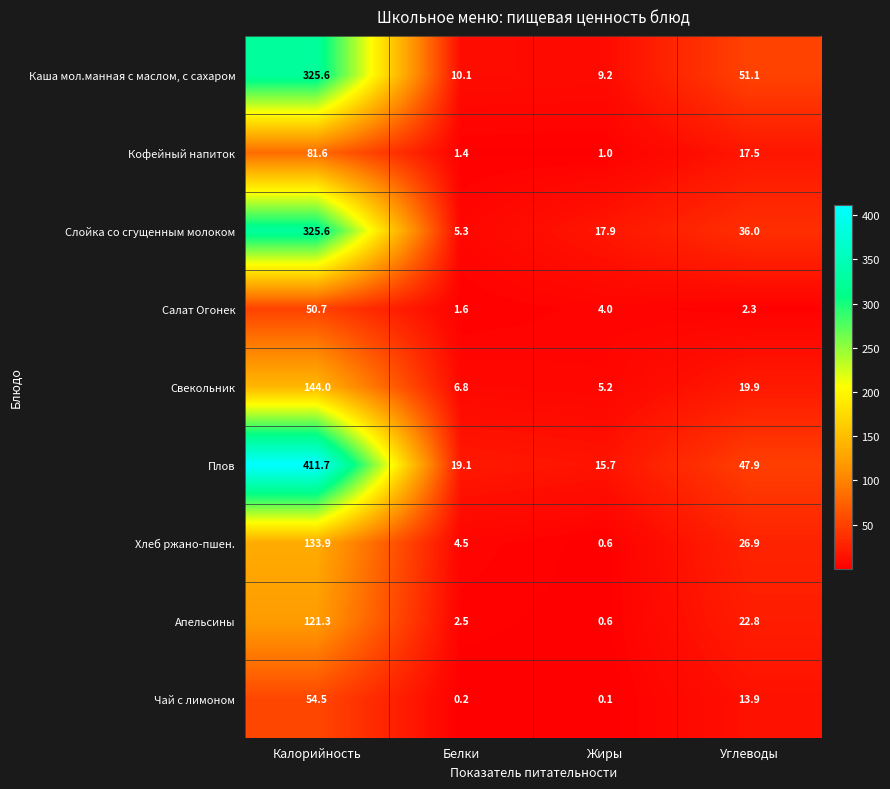

What is the difference between the maximum and minimum values in the Свекольник series?

138.8